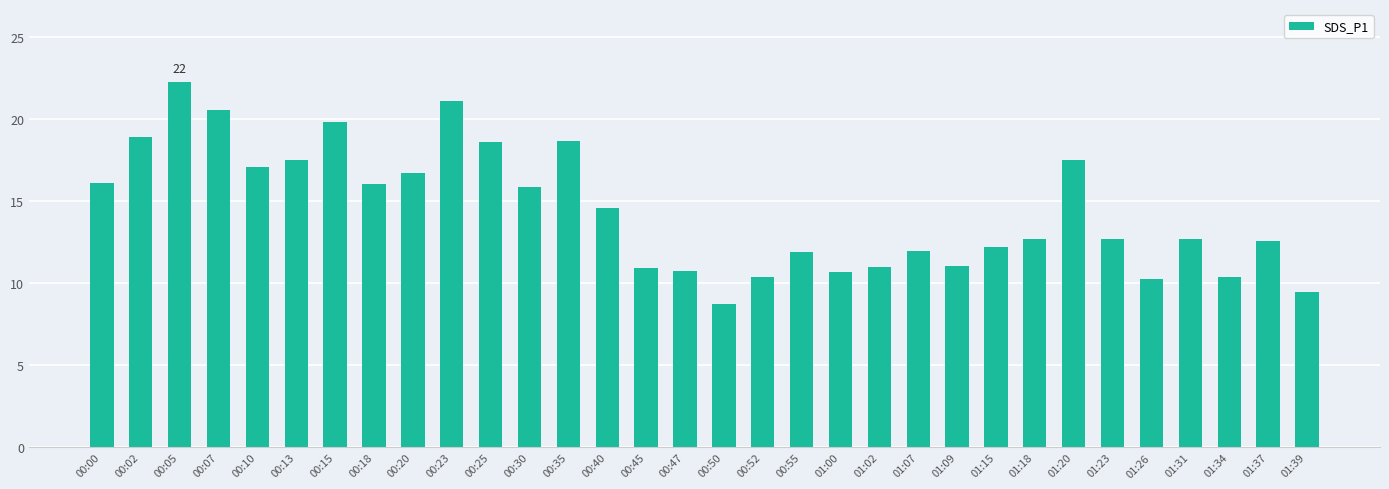

Read the value at 00:45.

10.9